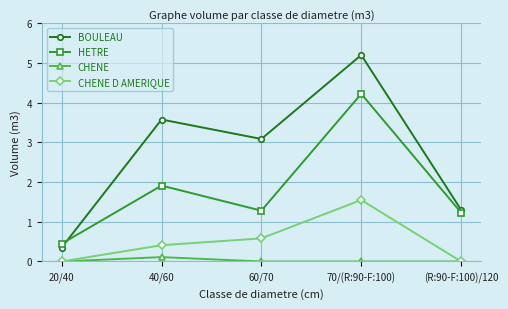

Is it true that CHENE D AMERIQUE equals 0.6 at 60/70?

True